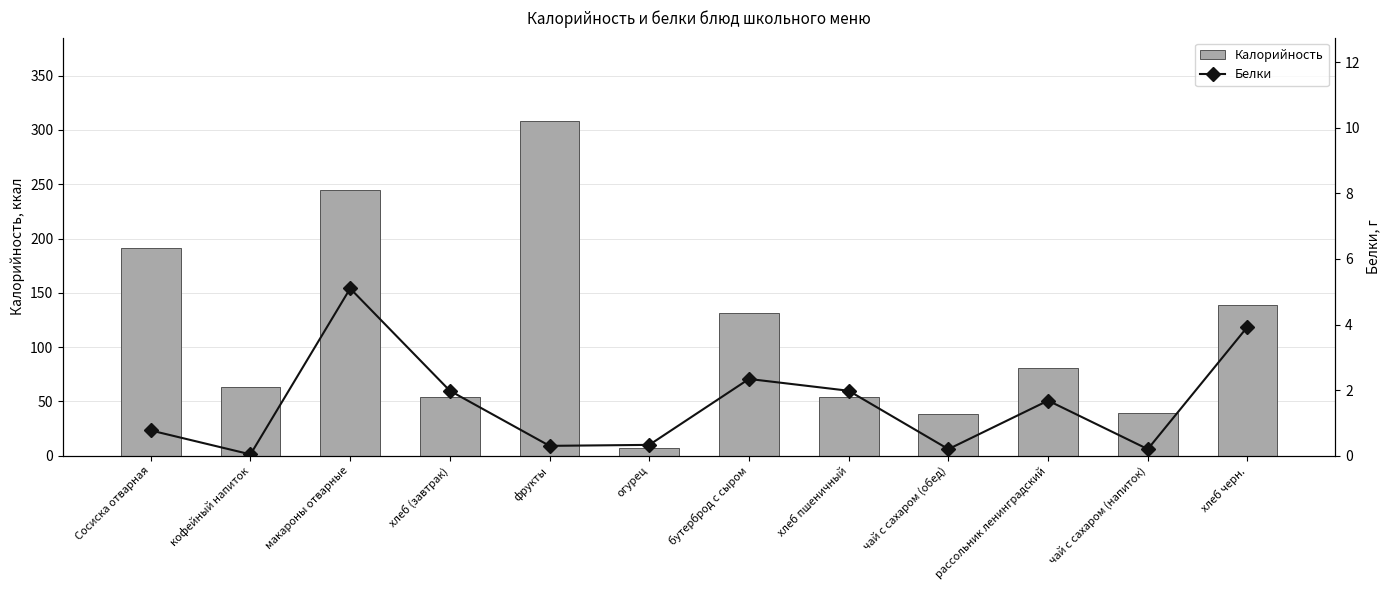

What is the difference between the Калорийность values at хлеб пшеничный and макароны отварные?

190.2